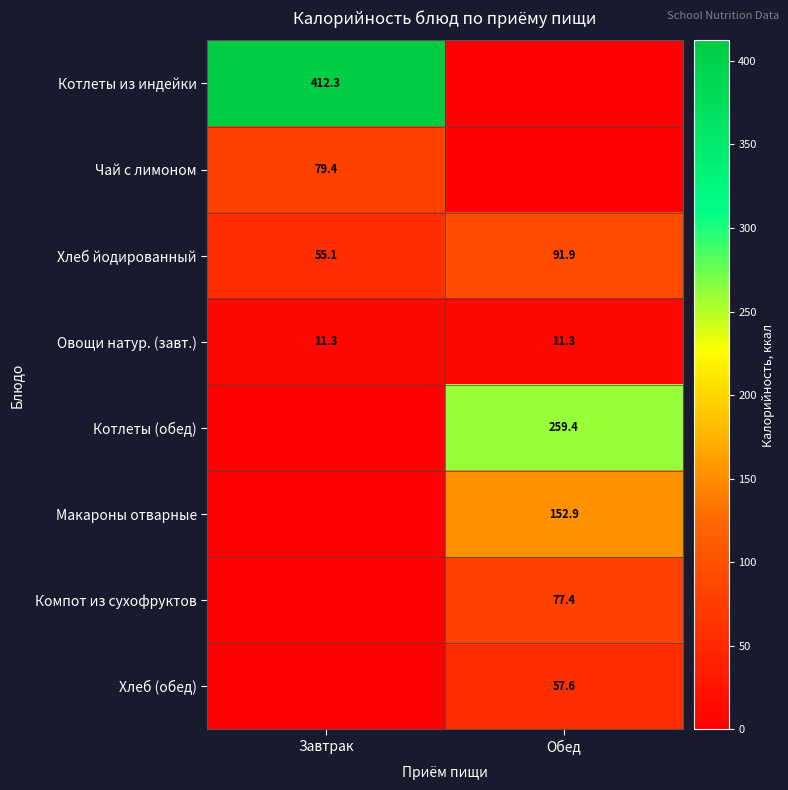

Where is Хлеб йодированный nearest to the value 73?

Завтрак